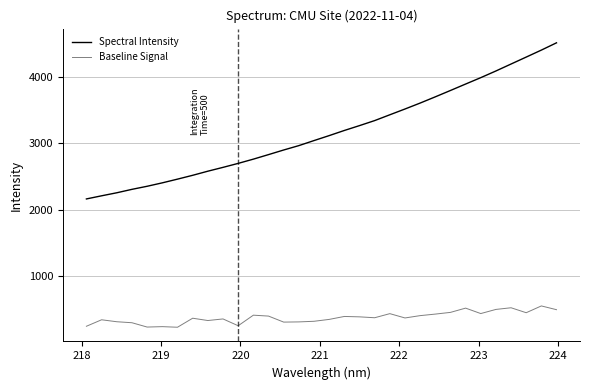

Rank the series by their maximum value, from highest to lowest.

Spectral Intensity, Baseline Signal